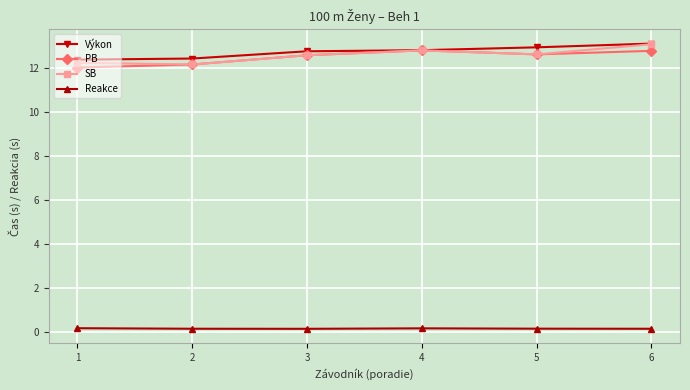

What is the lowest value of the PB series?

12.0